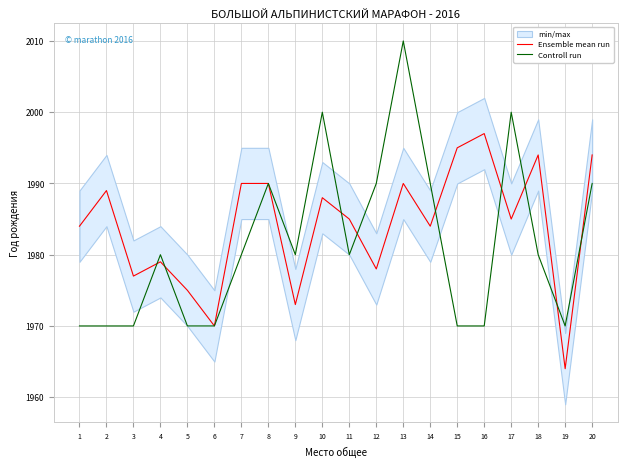

Which series has the widest spread of values?

Controll run